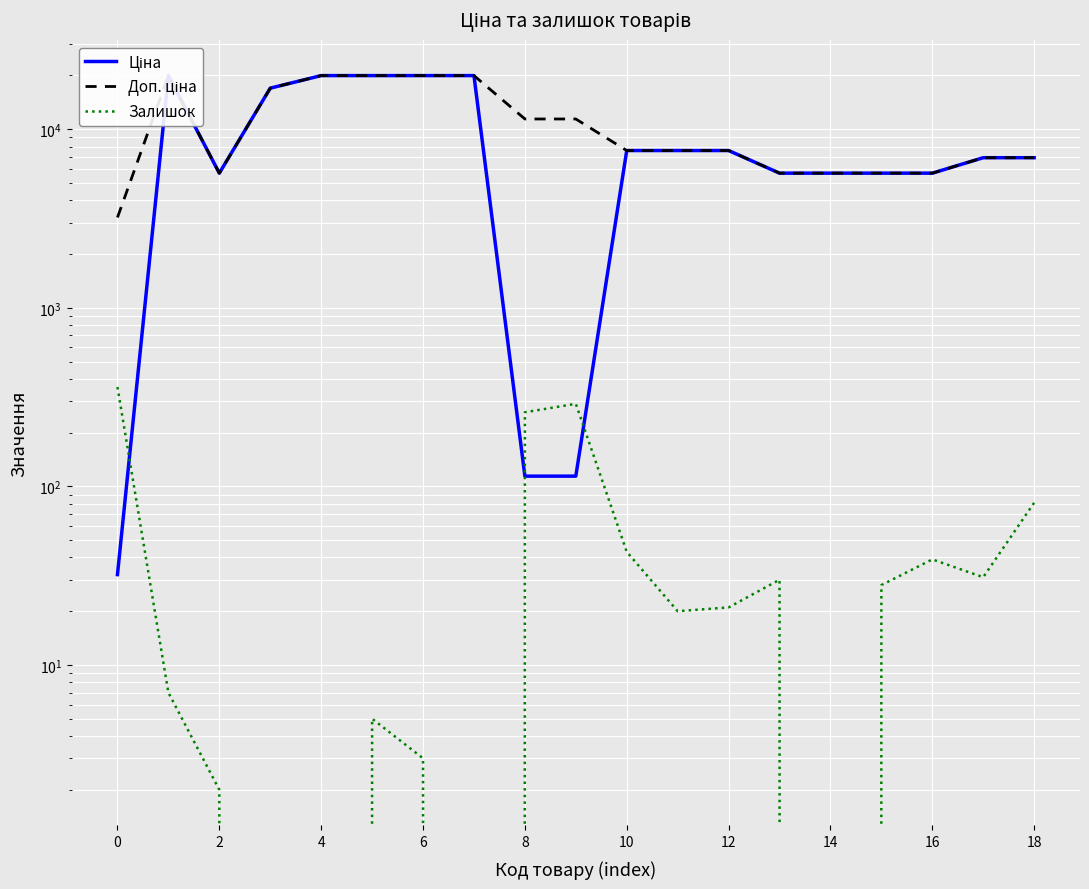

Rank the series by their maximum value, from highest to lowest.

Ціна, Доп. ціна, Залишок